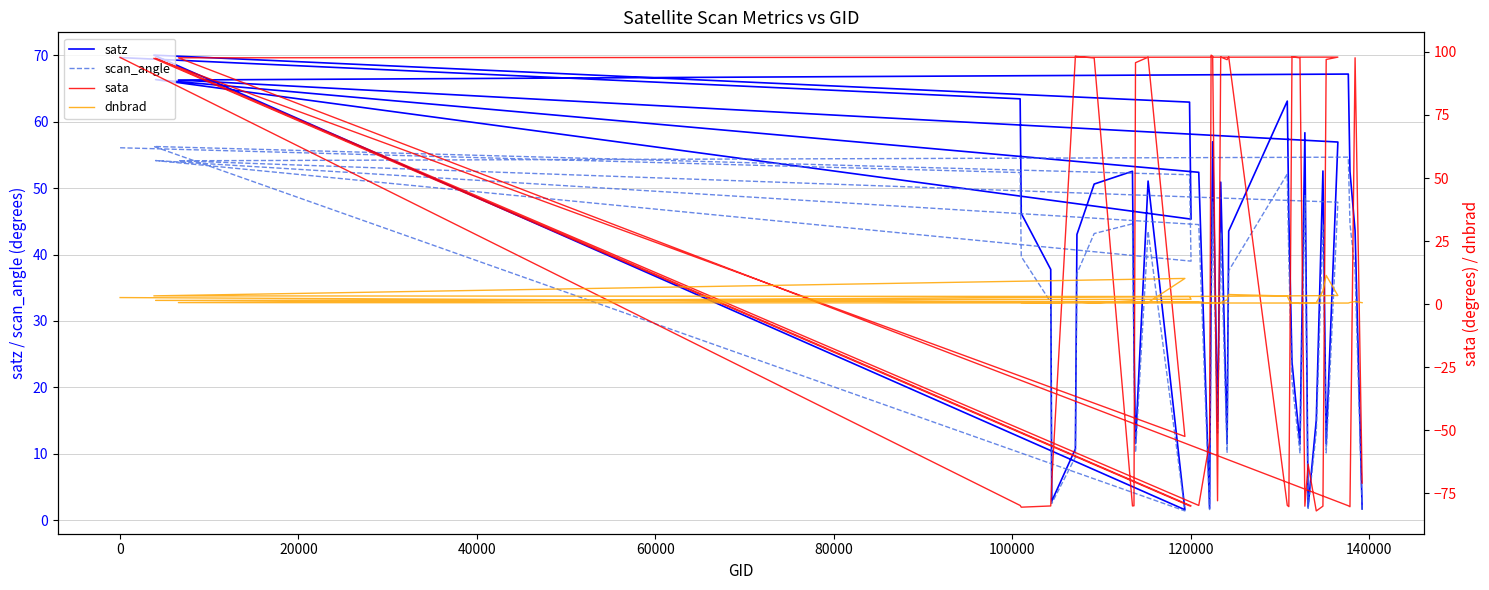

Does the chart display data point markers on the line(s)?

No